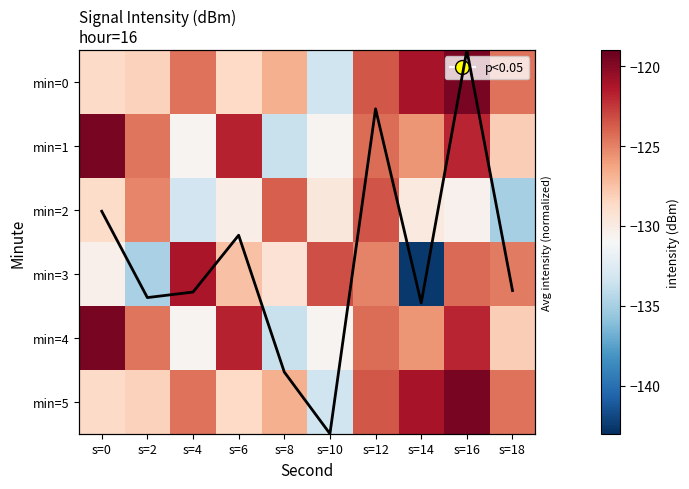

What is the sum of all min=2 values?

-1289.5